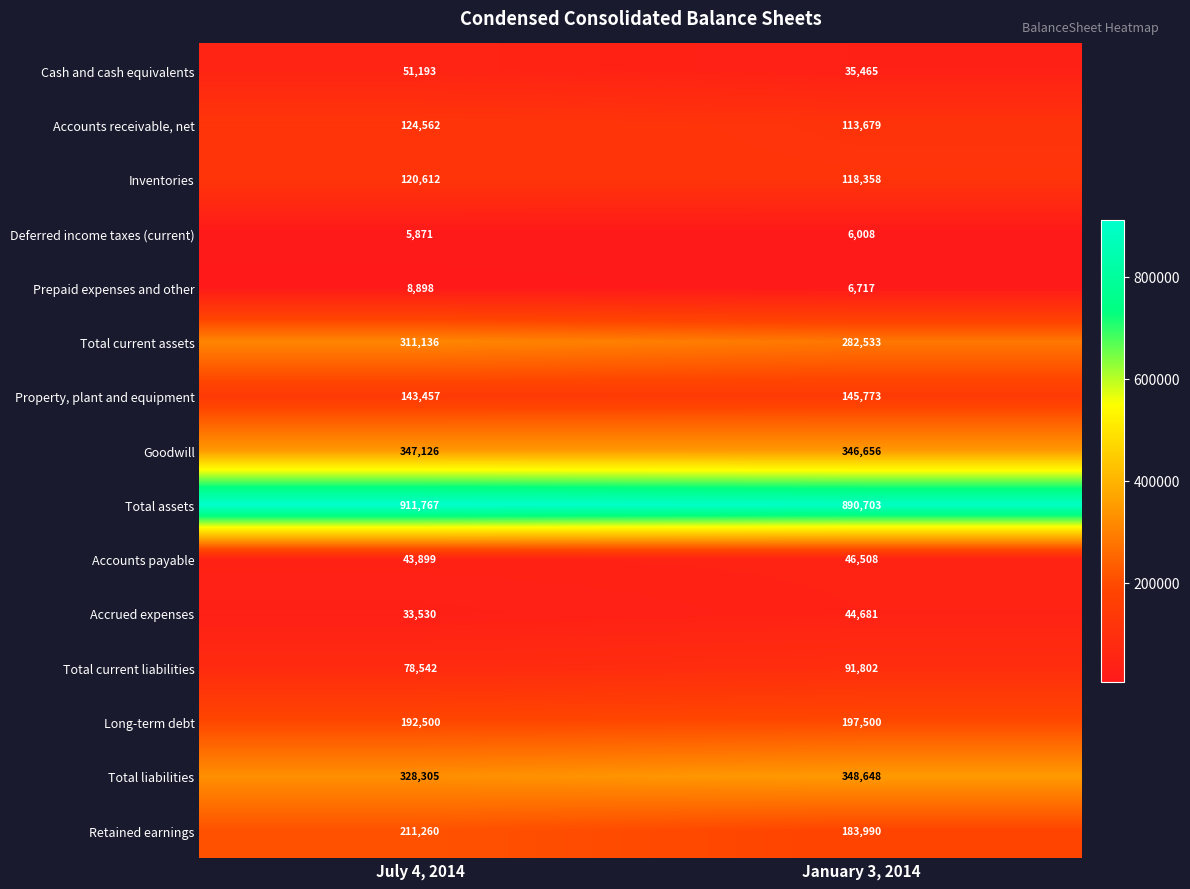

At July 4, 2014, list the series in order from largest to smallest.

Total assets, Goodwill, Total liabilities, Total current assets, Retained earnings, Long-term debt, Property, plant and equipment, Accounts receivable, net, Inventories, Total current liabilities, Cash and cash equivalents, Accounts payable, Accrued expenses, Prepaid expenses and other, Deferred income taxes (current)